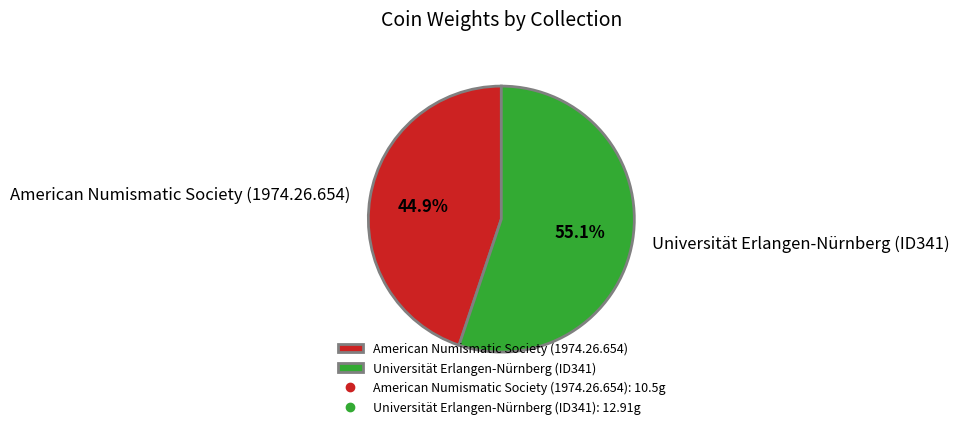

How many segments does this pie chart have?

2